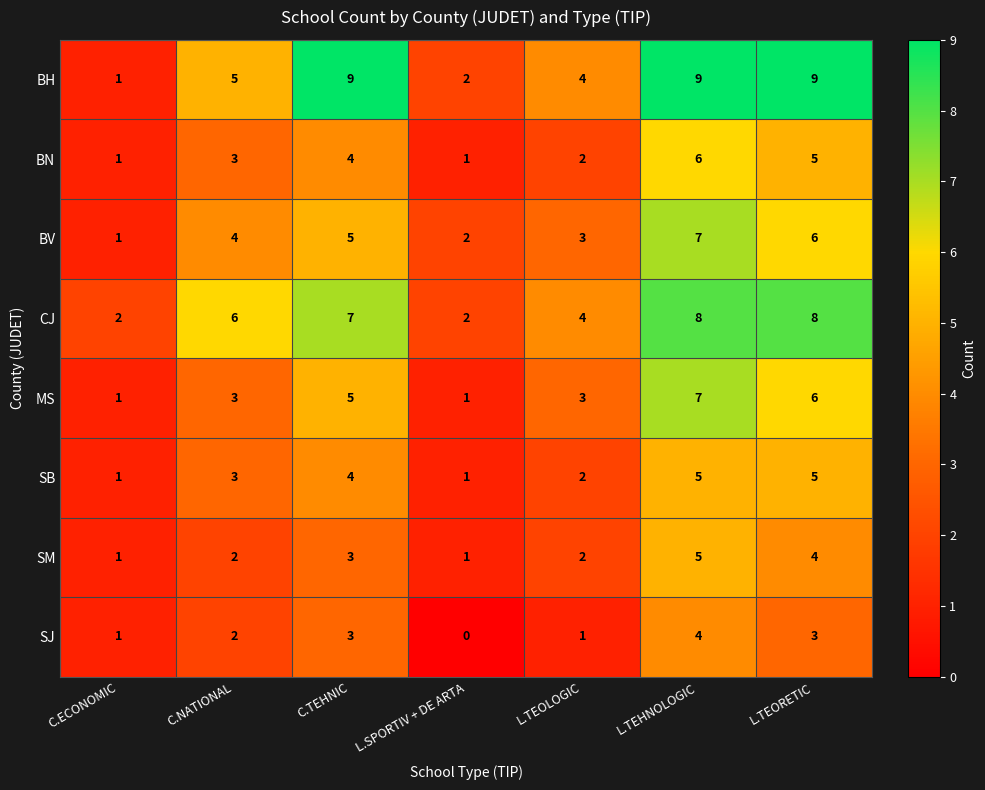

Is it true that BN equals 1 at L.SPORTIV + DE ARTA?

True